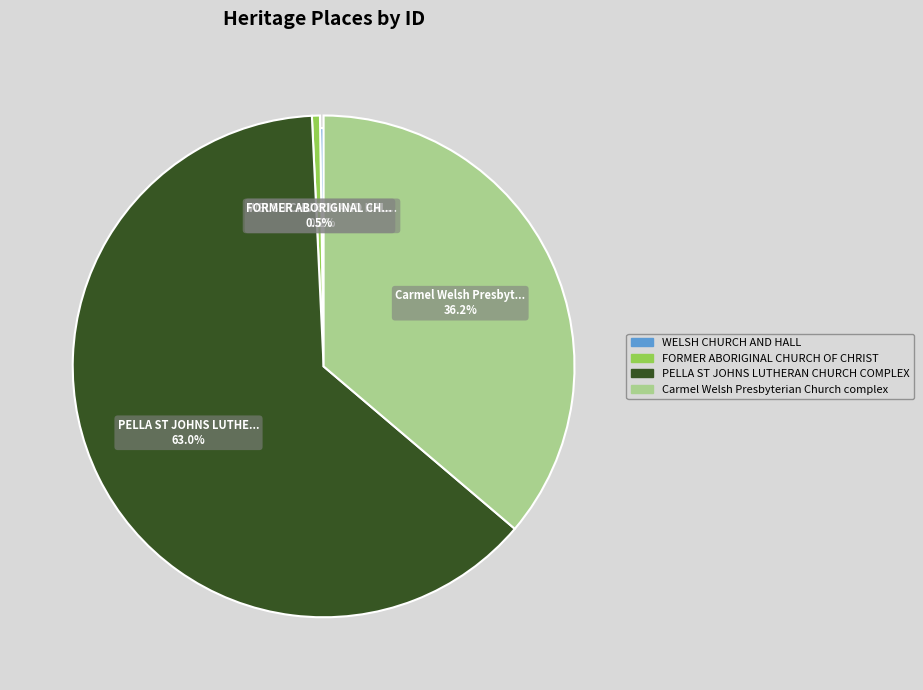

Is it true that WELSH CHURCH AND HALL is 0% of the pie?

True